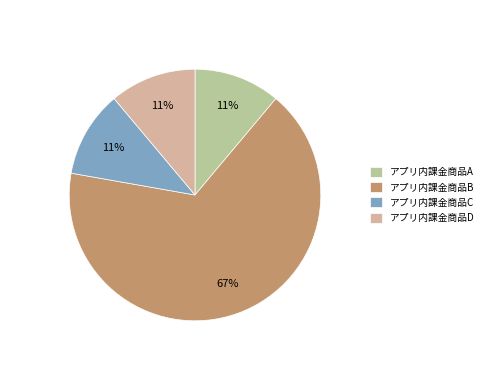

Is the sum of アプリ内課金商品D and アプリ内課金商品C greater than half?

No